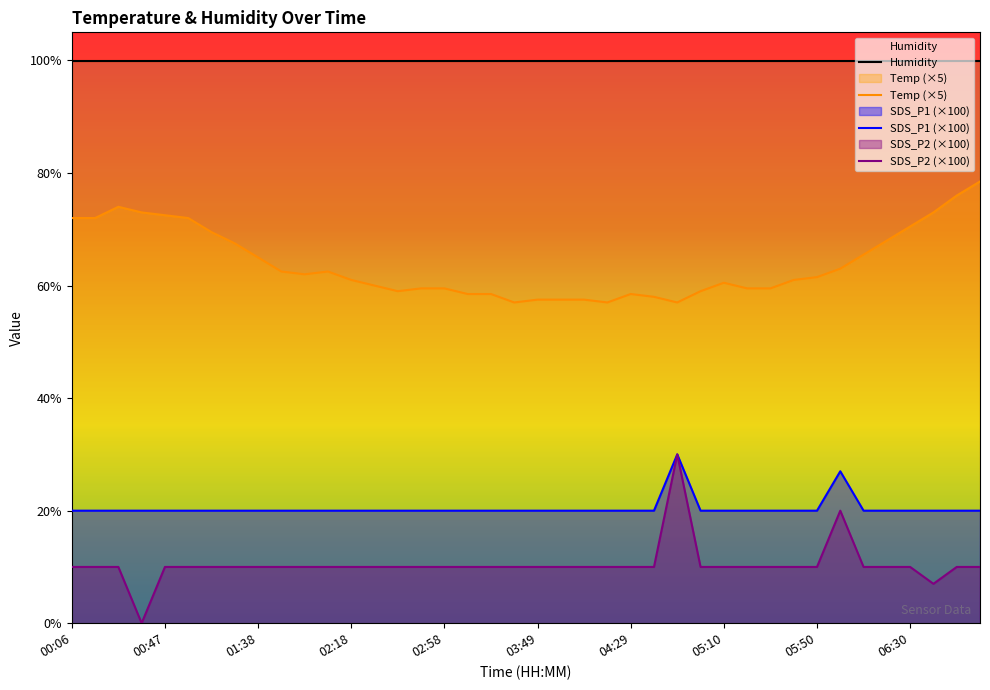

True or false: SDS_P2 (×100) has more than 0 points higher than both neighbors.

True